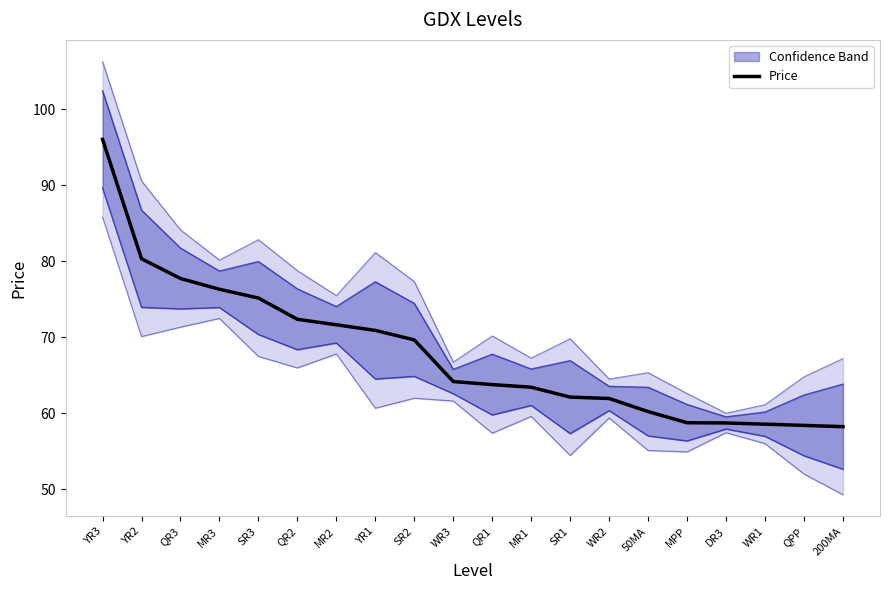

Rank the categories by value from highest to lowest.

YR3, YR2, QR3, MR3, SR3, QR2, MR2, YR1, SR2, WR3, QR1, MR1, SR1, WR2, 50MA, MPP, DR3, WR1, QPP, 200MA